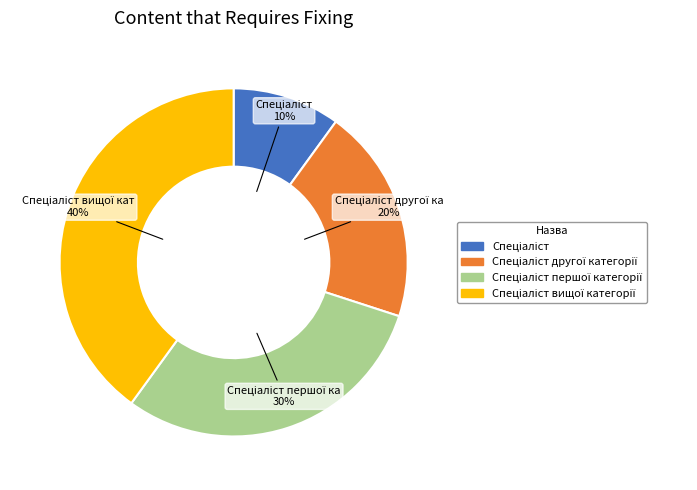

Is there a majority slice in this chart?

No